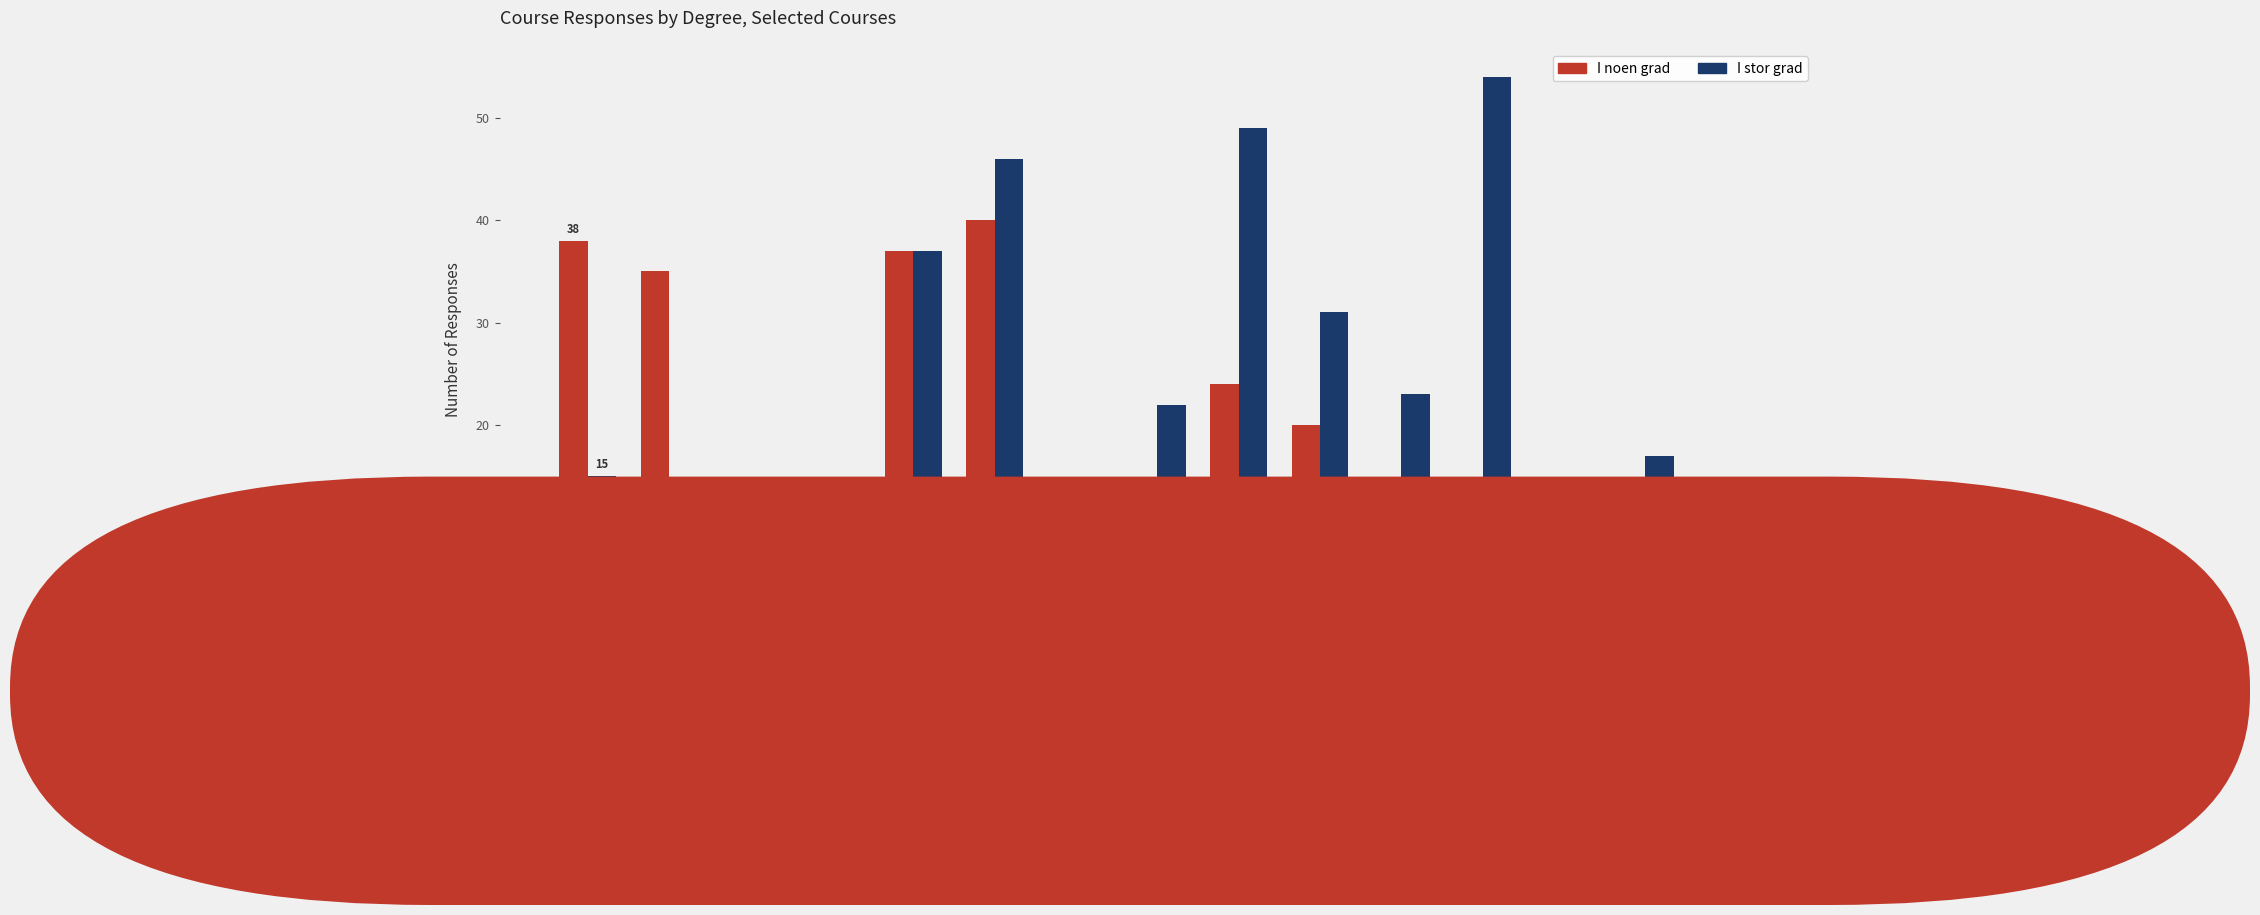

What is the sum of all I stor grad values?

352